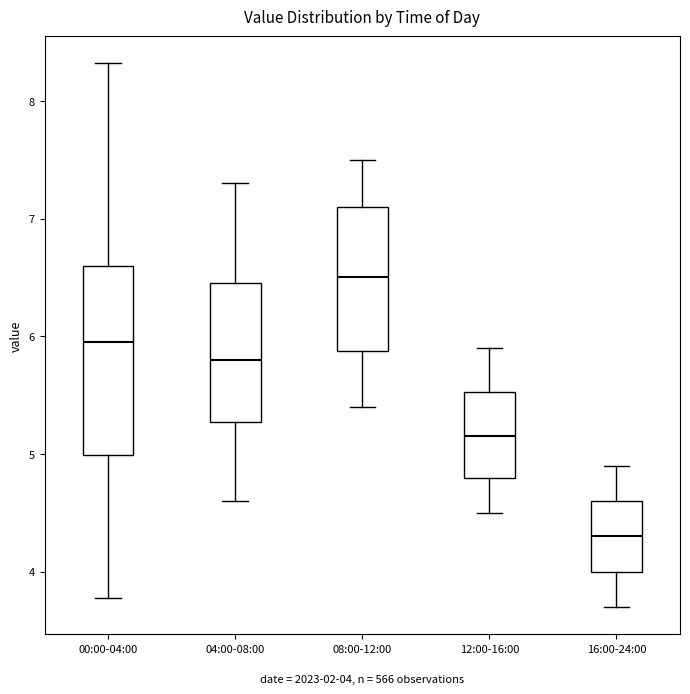

Which box has the highest median line?

08:00-12:00